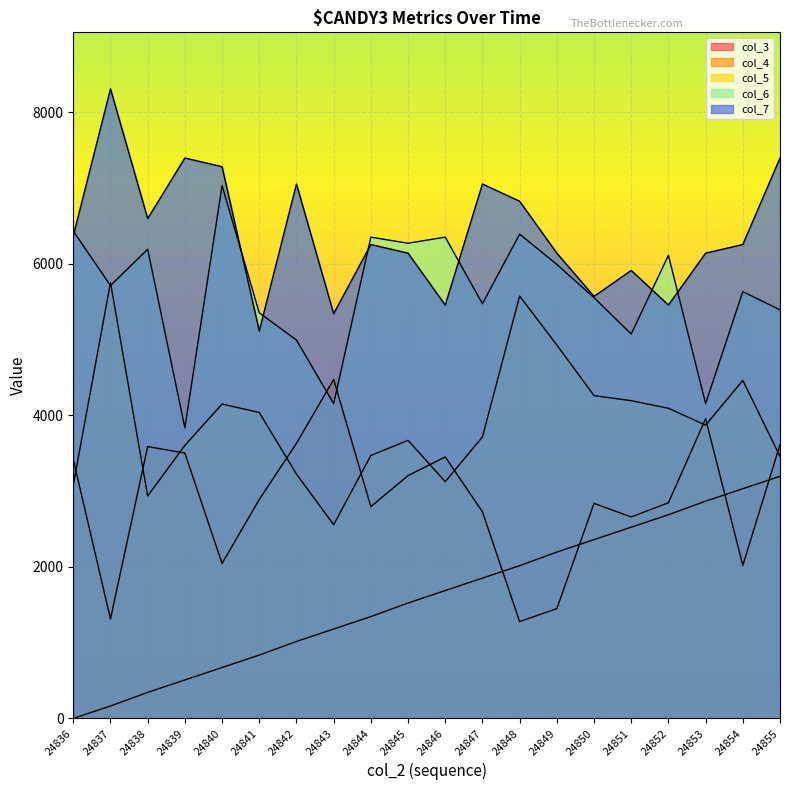

Where does the col_4 series first go above 2888?

24836